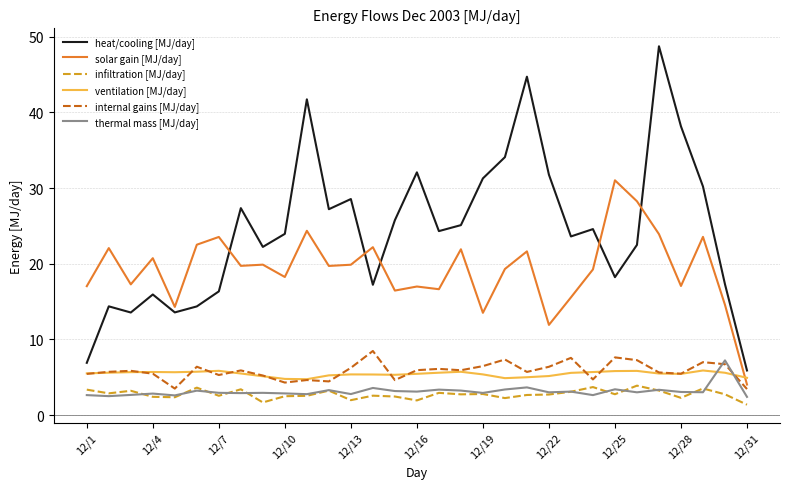

Count the number of data series in this chart.

6